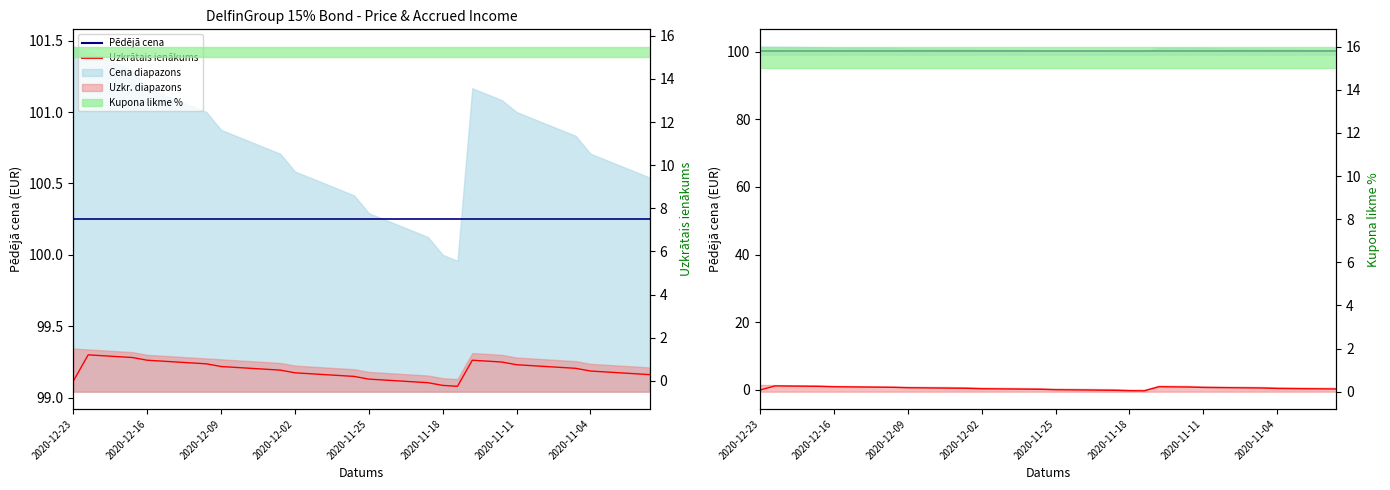

What is the value of the Uzkrātais ienākums point at the 27th from the left?

-0.2